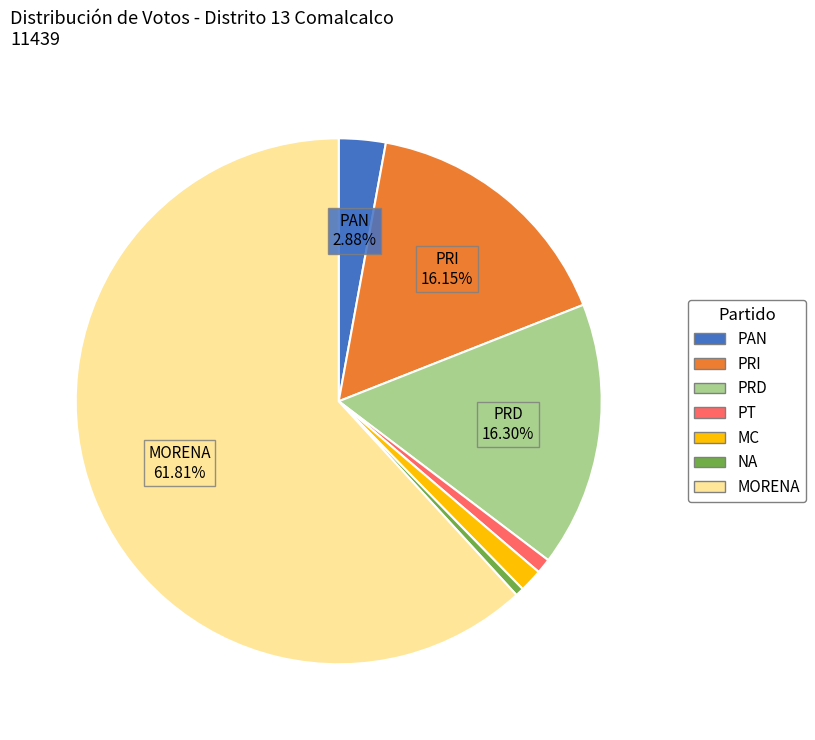

How many slices are in this pie chart?

7